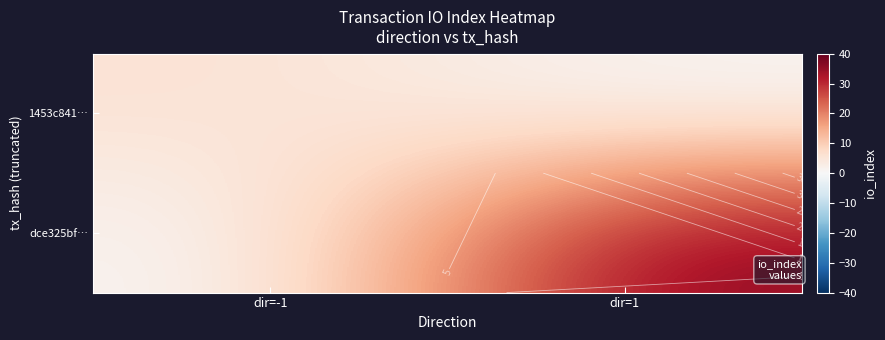

At which label does dce325bf… reach its peak?

dir=1